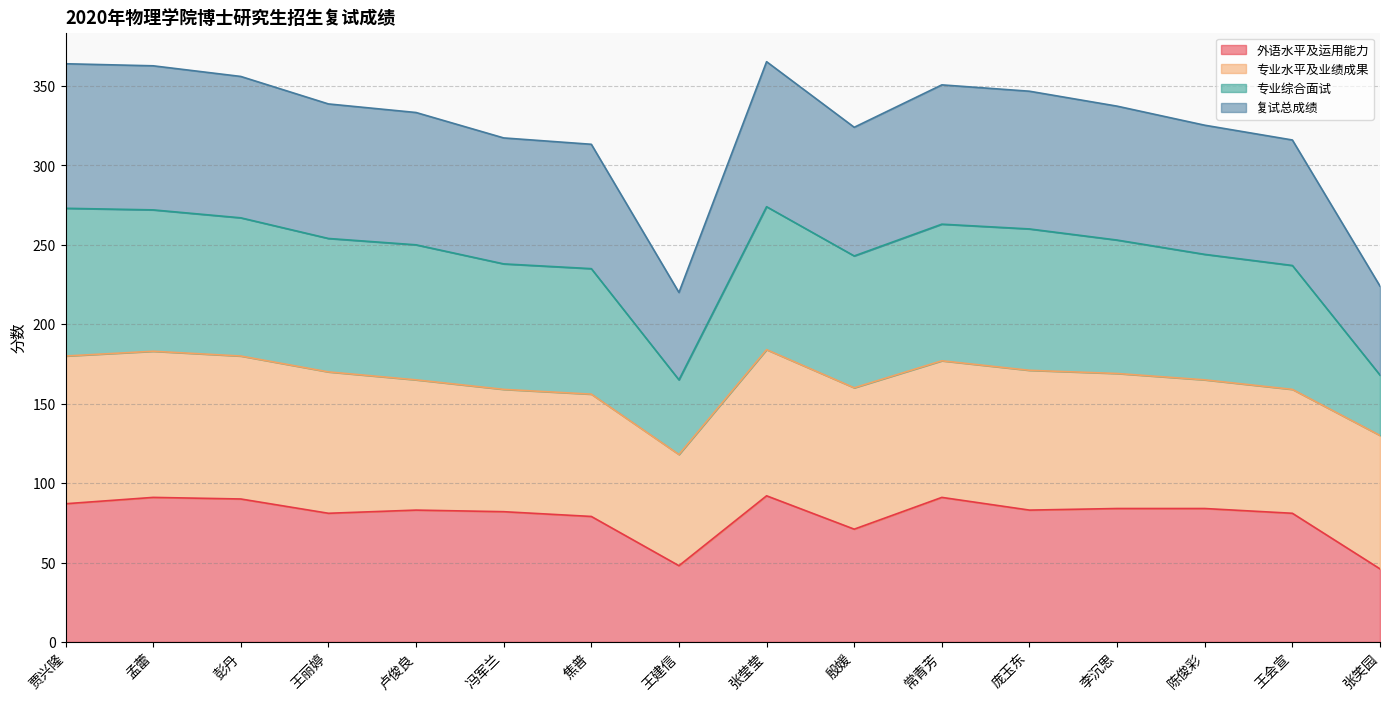

True or false: 复试总成绩 and 外语水平及运用能力 cross at least once.

False